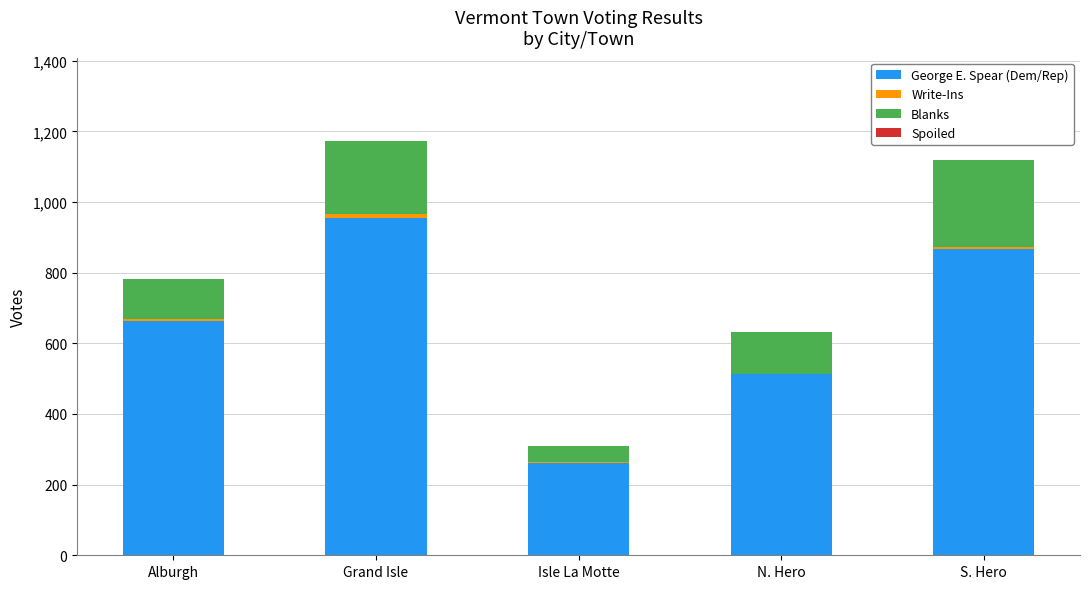

What is the maximum value for George E. Spear (Dem/Rep)?

956